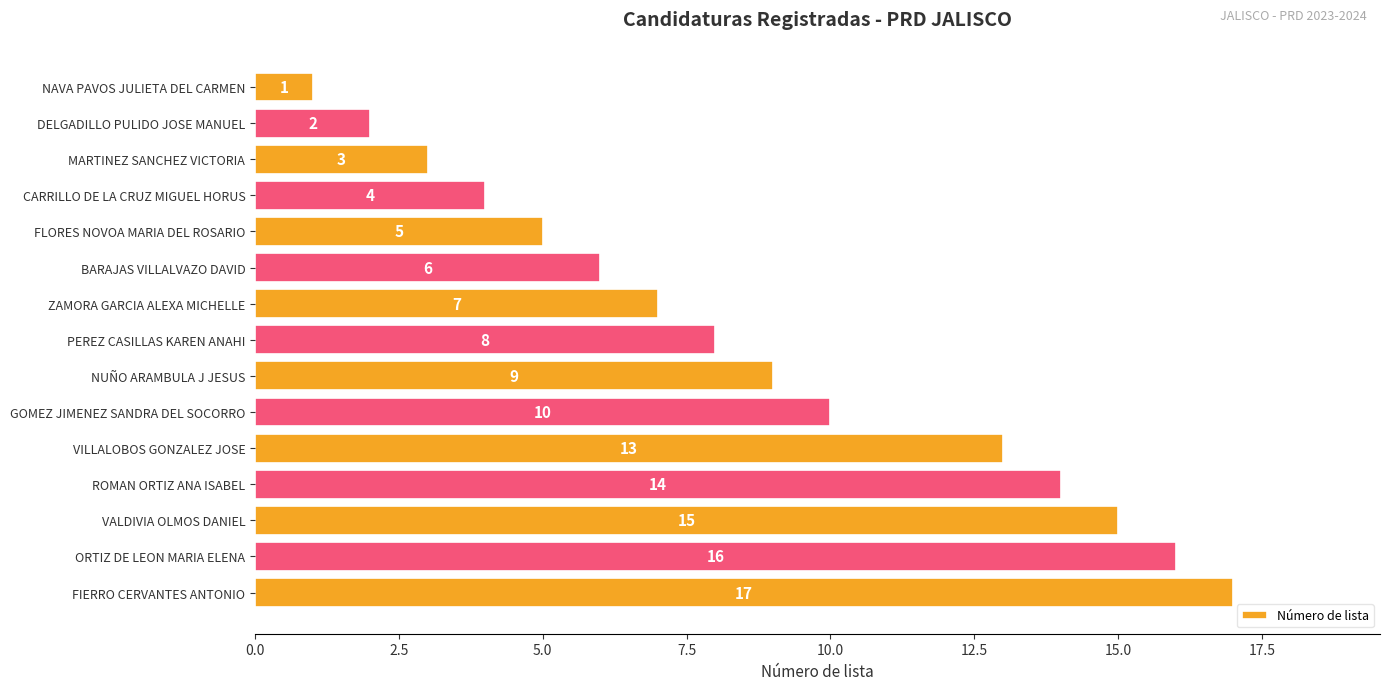

Between BARAJAS VILLALVAZO DAVID and VILLALOBOS GONZALEZ JOSE, which is larger?

VILLALOBOS GONZALEZ JOSE